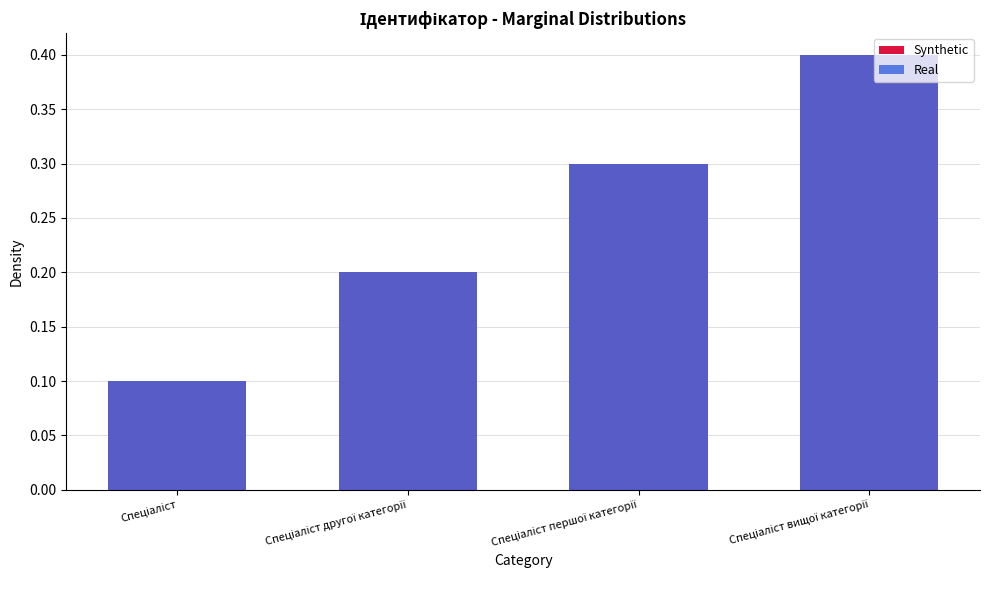

Is it true that Synthetic equals 0.2 at Спеціаліст другої категорії?

True